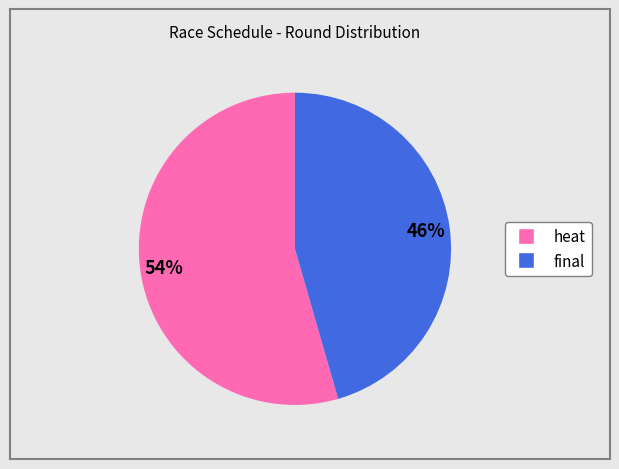

Is the sum of heat and final greater than half?

Yes